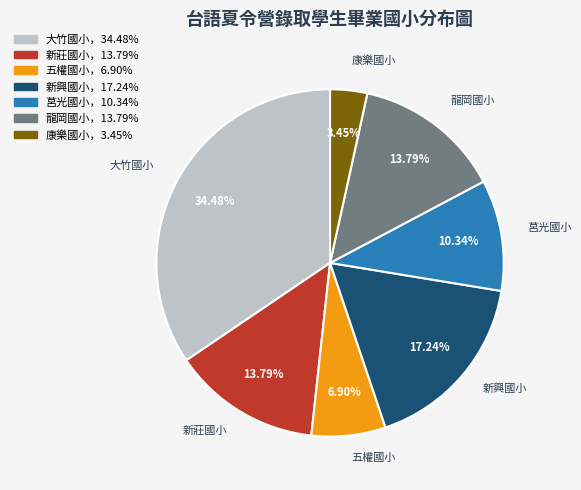

To the nearest percent, what is the average slice percentage?

14%